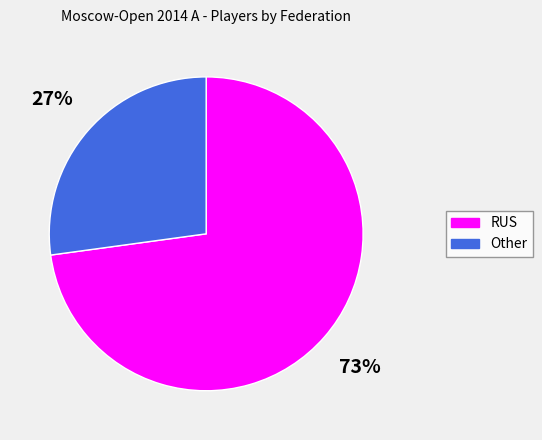

What is the smallest slice in the pie chart?

Other